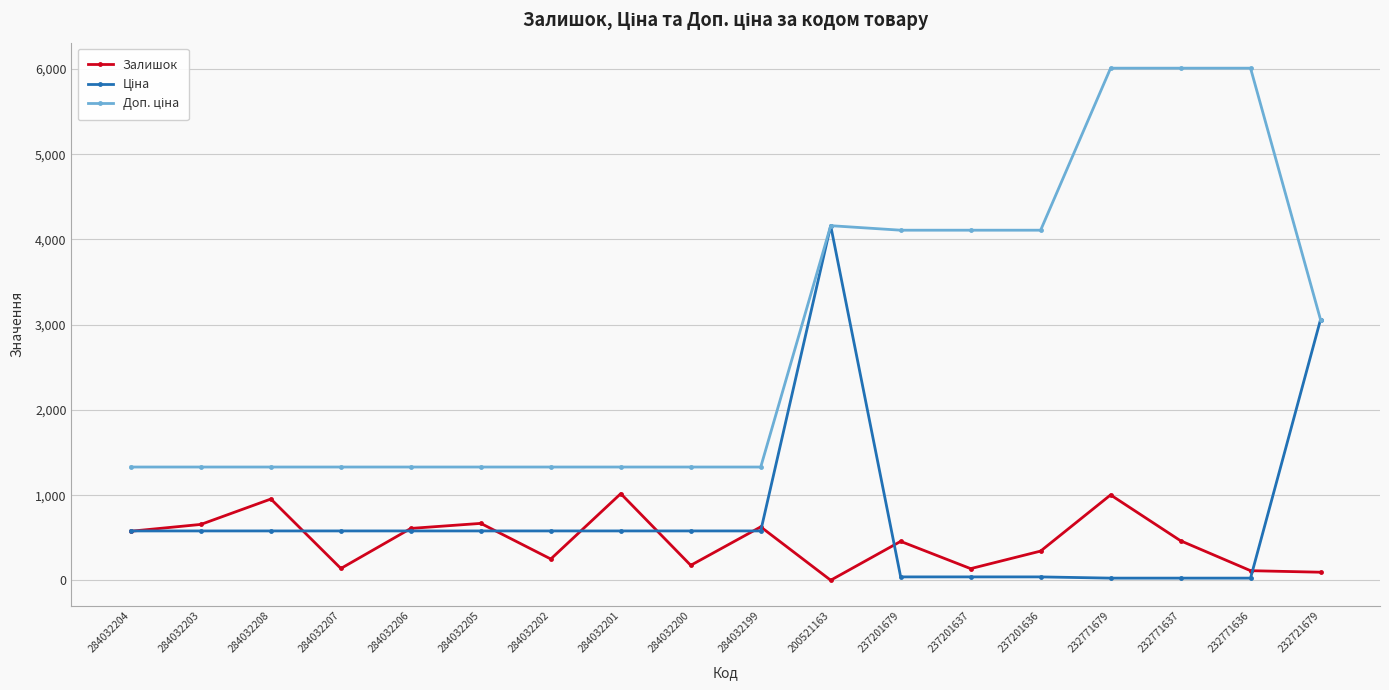

What is the difference between the highest and lowest values at 284032208?

749.9